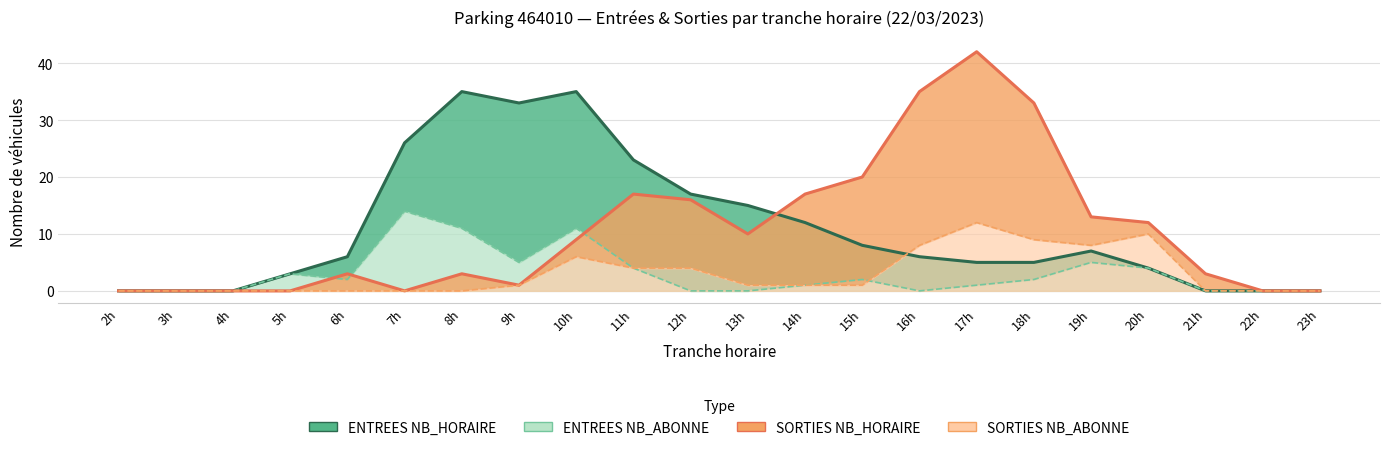

At which category is the sum across all series the highest?

10h